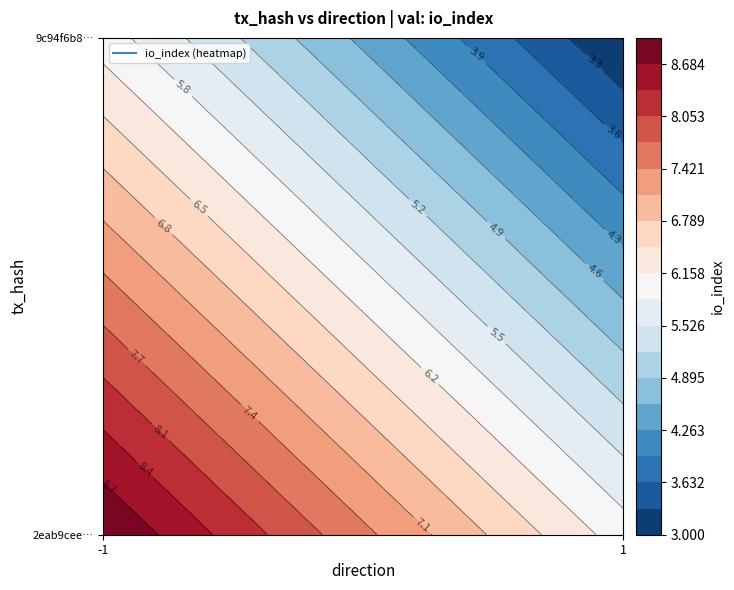

What is the spread (max minus min) of values at io_index?

6